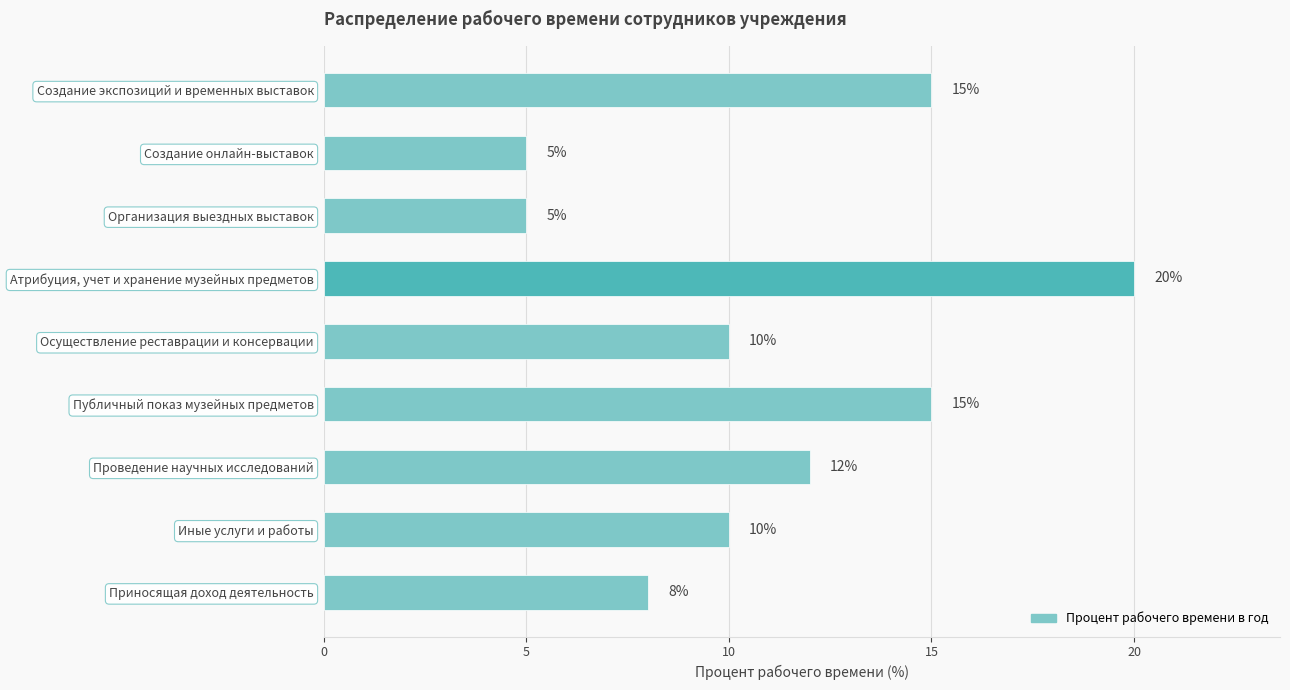

How many data points are less than 10?

3